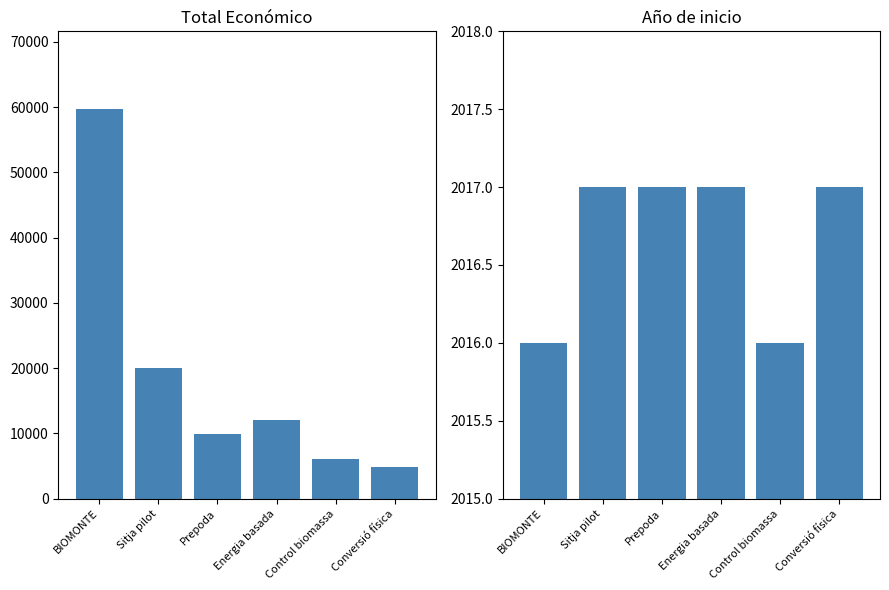

Reading left to right, list all the values displayed in this chart.

Total económico: 59684	20000	9832	11976	6000	4870
Año de inicio: 2016	2017	2017	2017	2016	2017